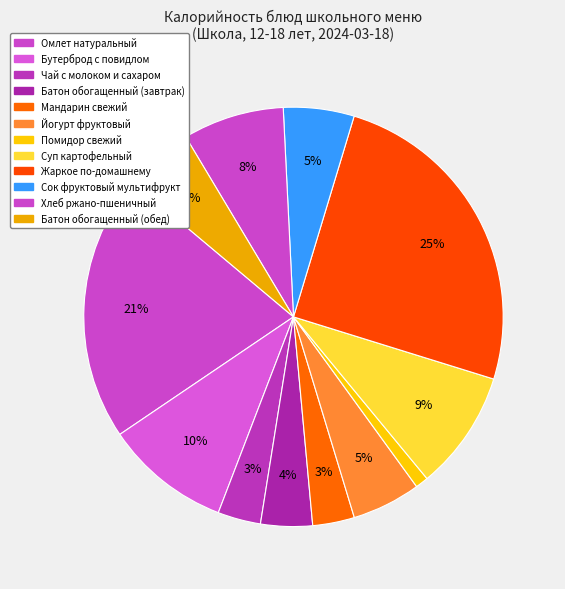

How many segments does this pie chart have?

12